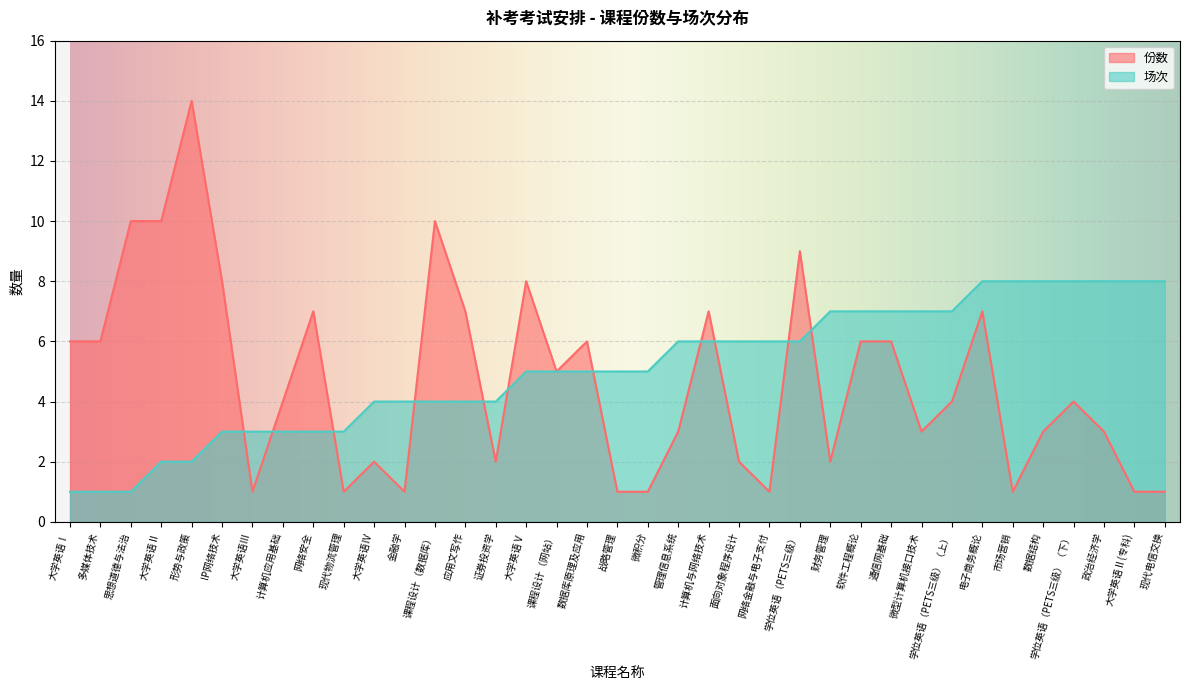

What is the difference between the second highest and second lowest values in the 份数 series?

9